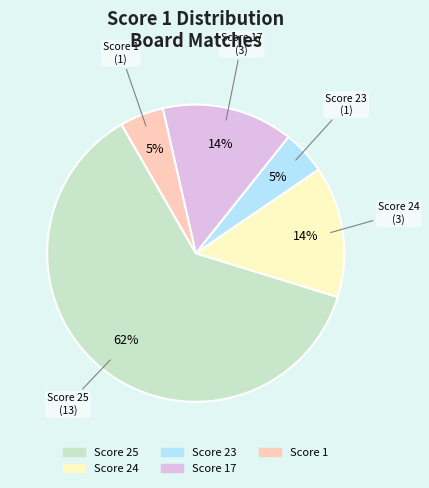

To the nearest percent, what is the difference between the largest and smallest slice percentages?

57%